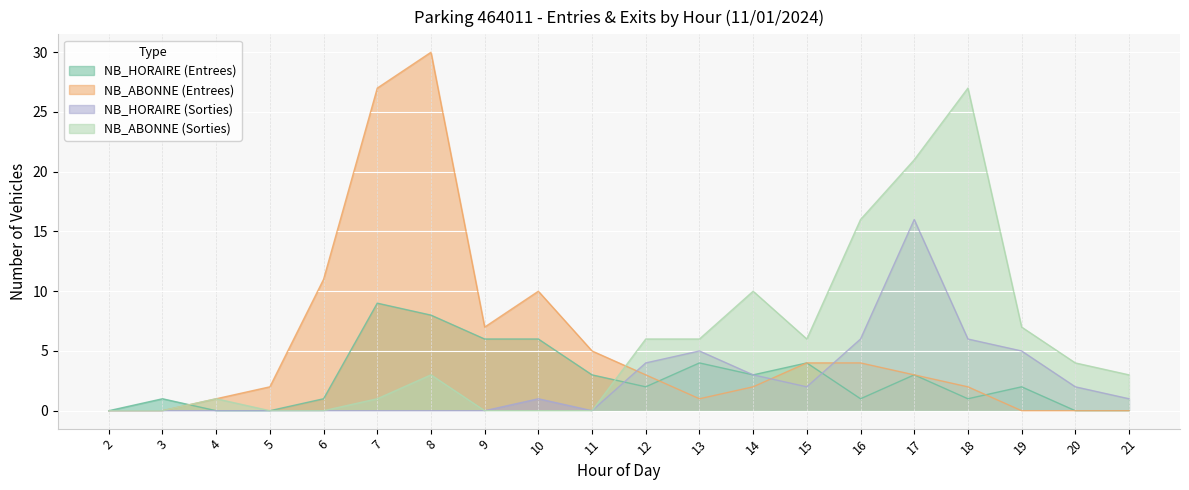

Which category has the lowest value in the NB_HORAIRE (Sorties) series?

2